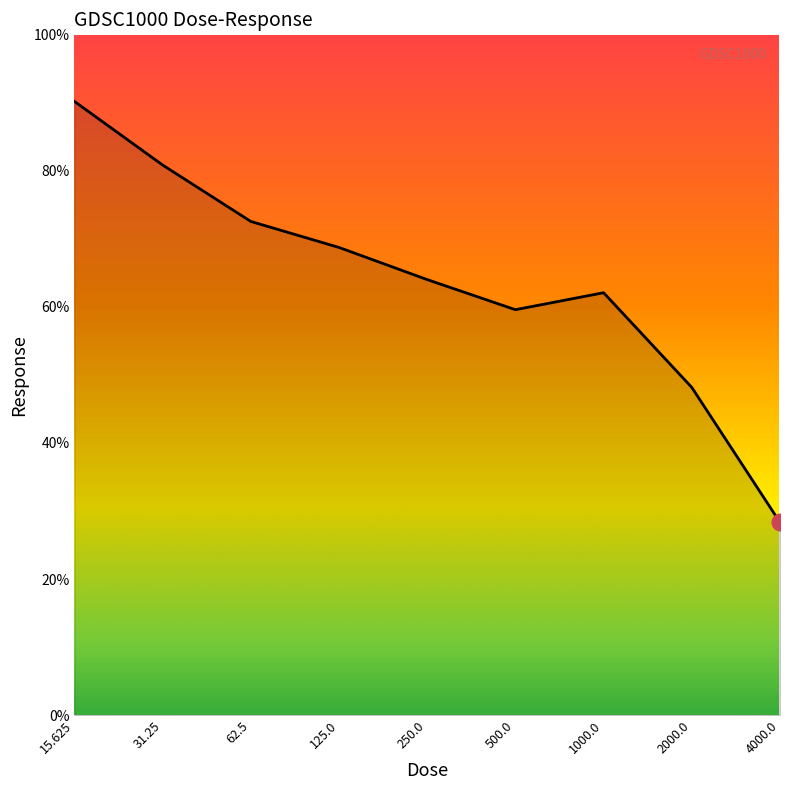

What is the greatest value displayed?

90.1